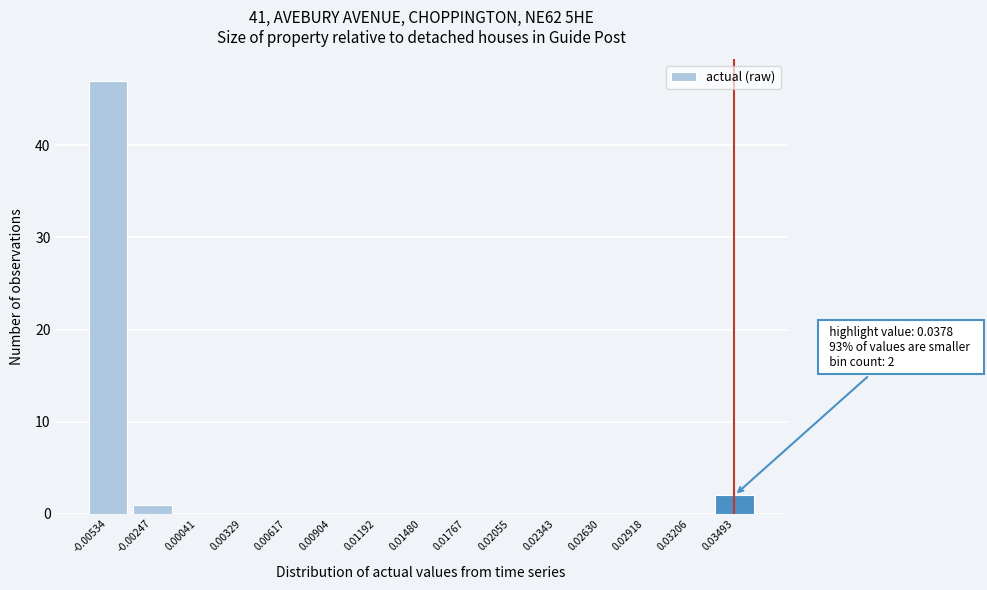

Reading left to right, transcribe all the data shown in this chart.

-0.00534=47	-0.00247=1	0.00041=0	0.00329=0	0.00617=0	0.00904=0	0.01192=0	0.01480=0	0.01767=0	0.02055=0	0.02343=0	0.02630=0	0.02918=0	0.03206=0	0.03493=2